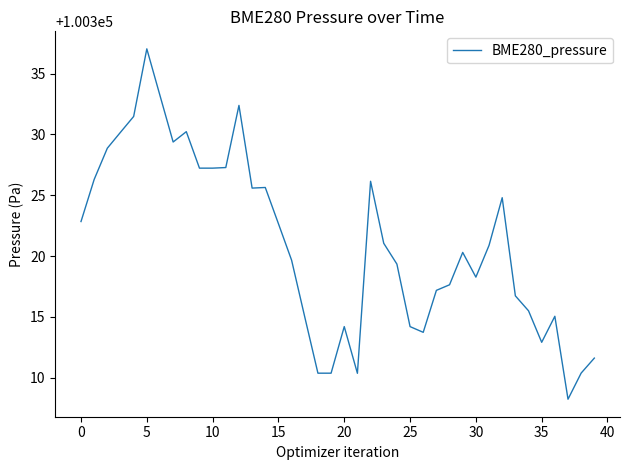

What is the smallest value displayed?

100308.2